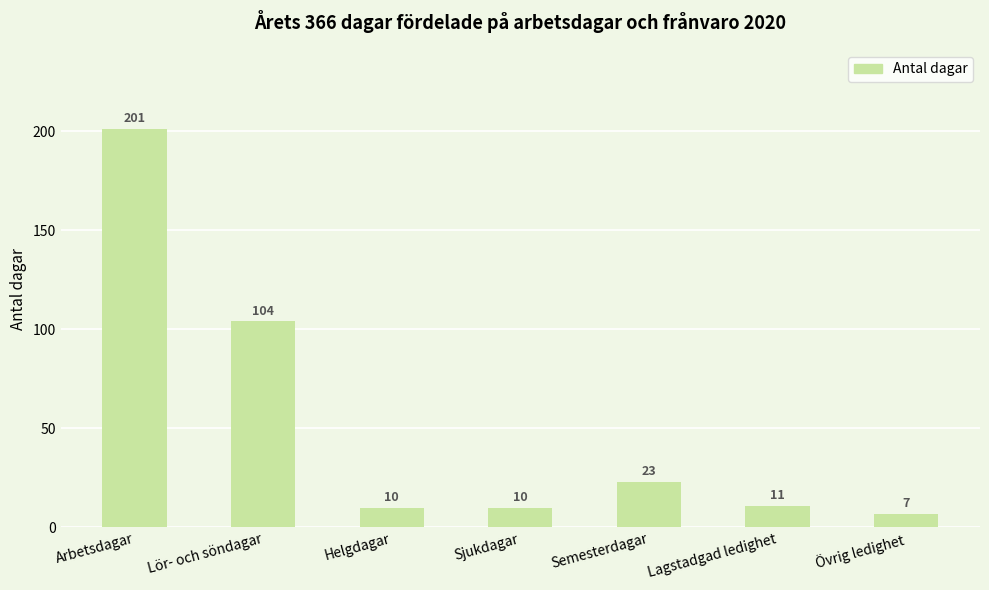

Reading left to right, extract all data points from this chart.

201	104	10	10	23	11	7